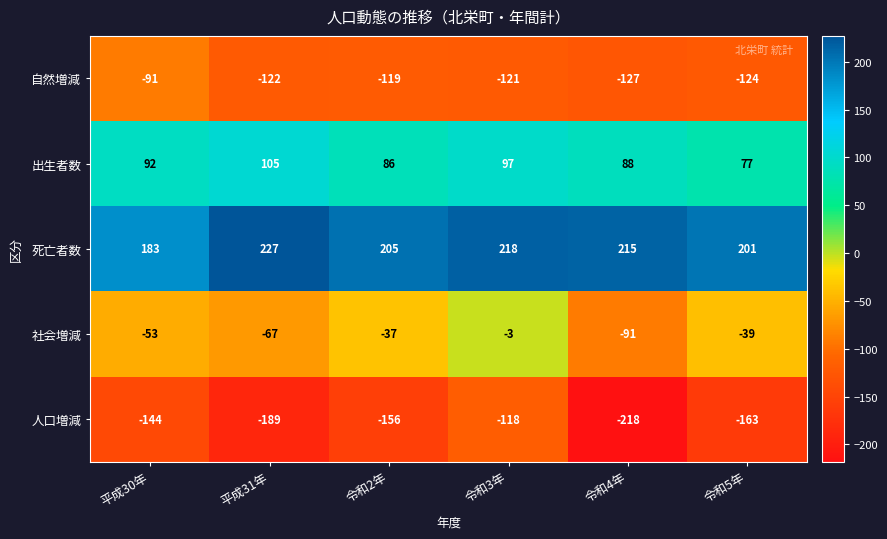

What is the difference between the second highest and second lowest values in the 人口増減 series?

45